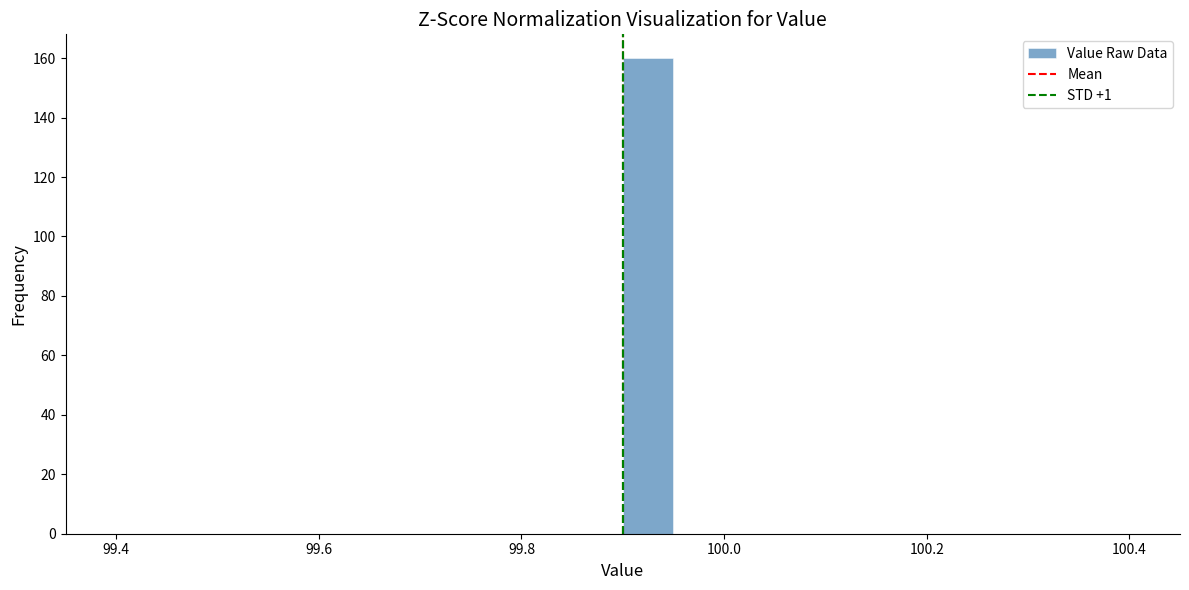

Around what value on the x-axis is the tallest bar? Give the approximate position of its centre, as read against the axis.

99.92